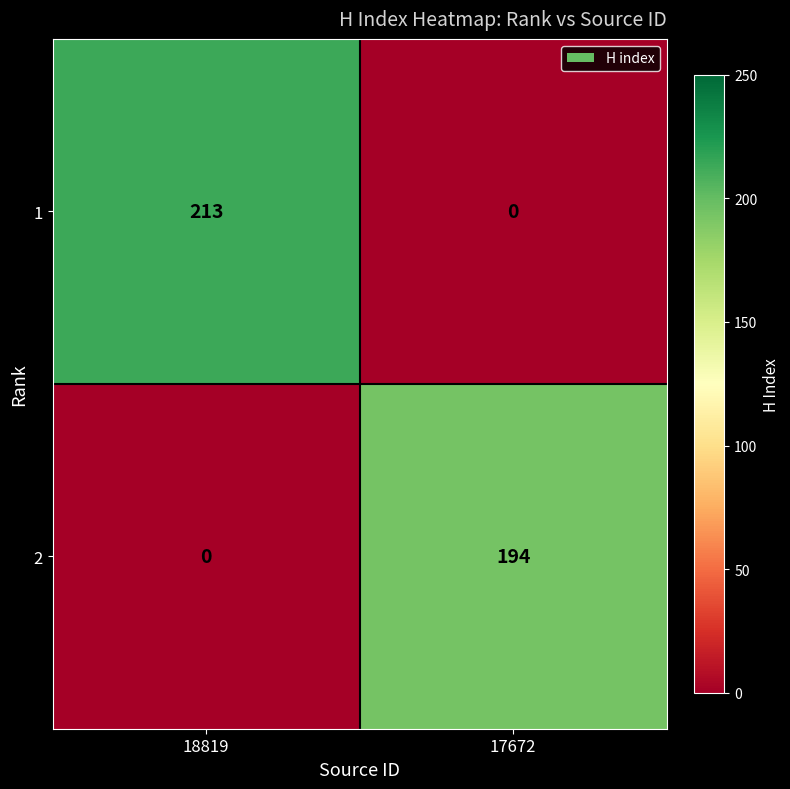

Read the 2 value at 17672.

194